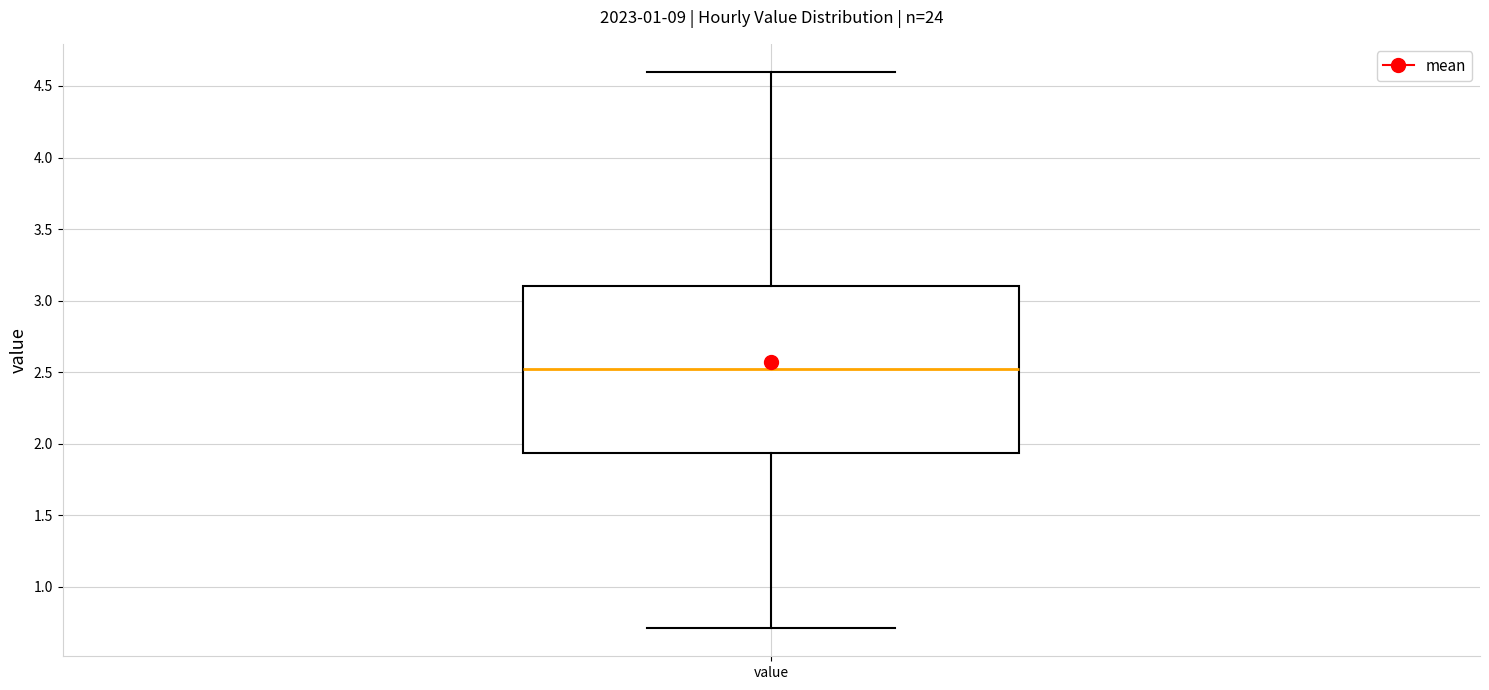

Read this box plot against the y-axis: the position of the median line, the range covered by the box, and the ends of both whiskers. The values are not printed on the chart, so give them approximately, as read against the axis.

median 2.50, box 1.95 to 3.10, whiskers 0.70 to 4.60